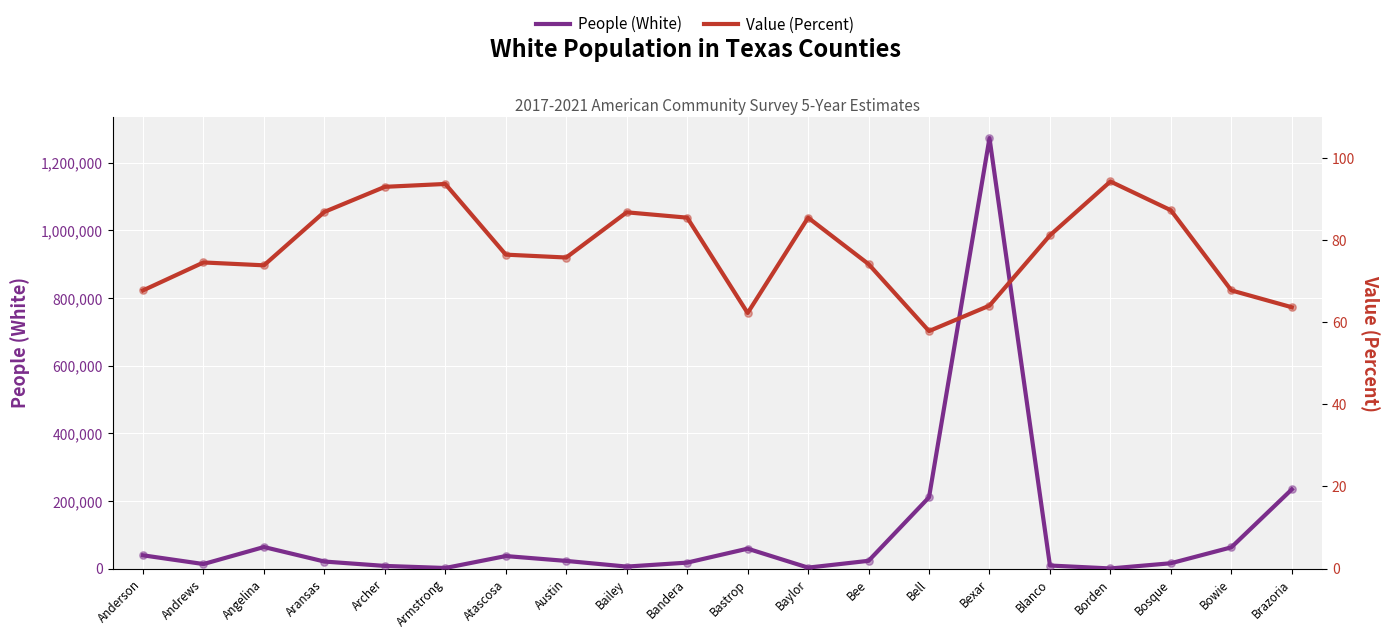

At how many categories does at least one series exceed 104562?

3